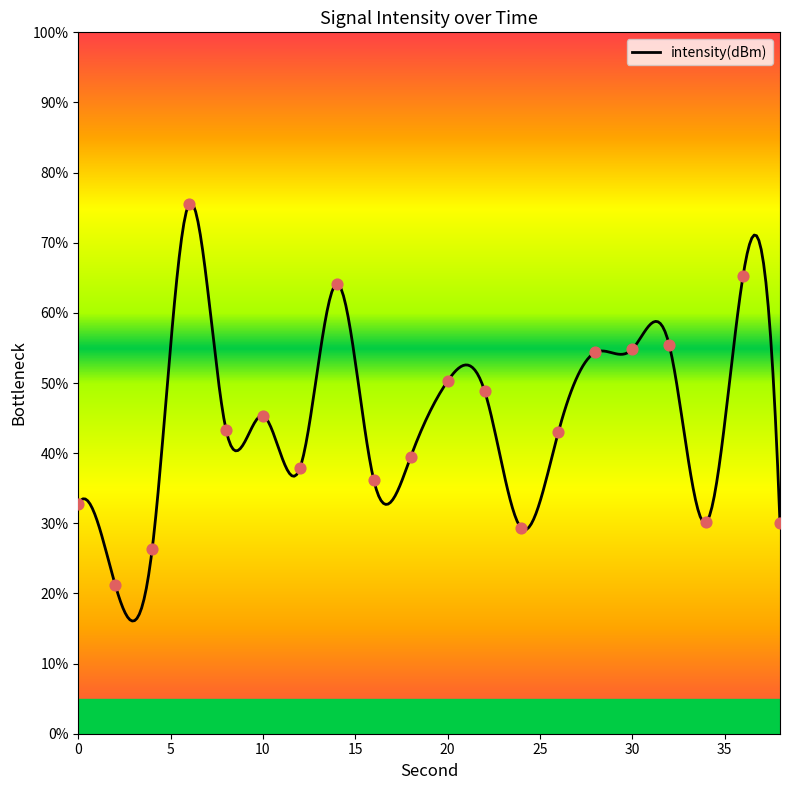

Between 32 and 4, which is larger?

32